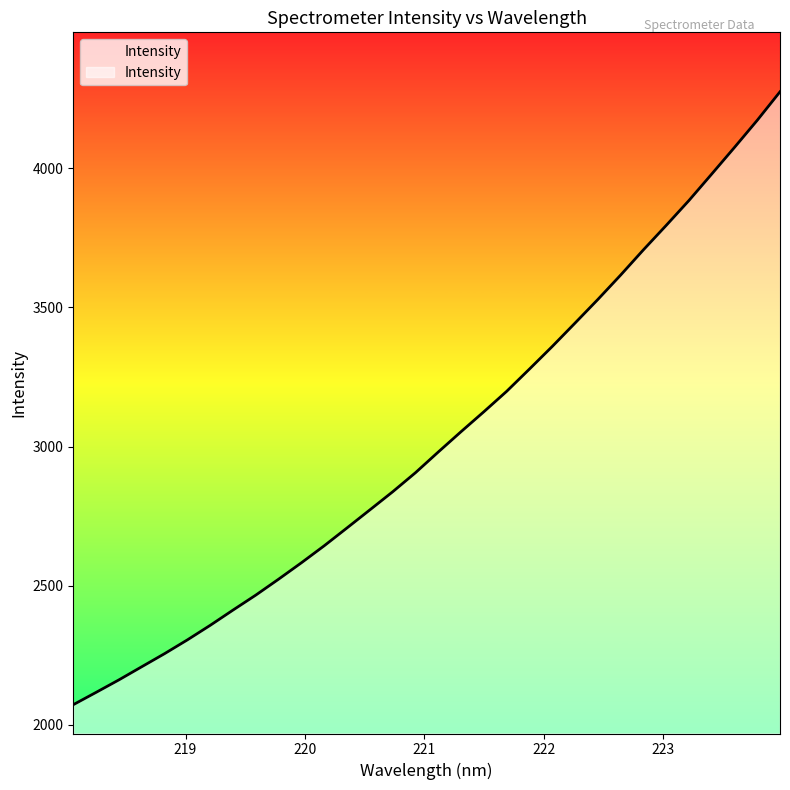

What is the minimum value shown in the chart?

2071.7